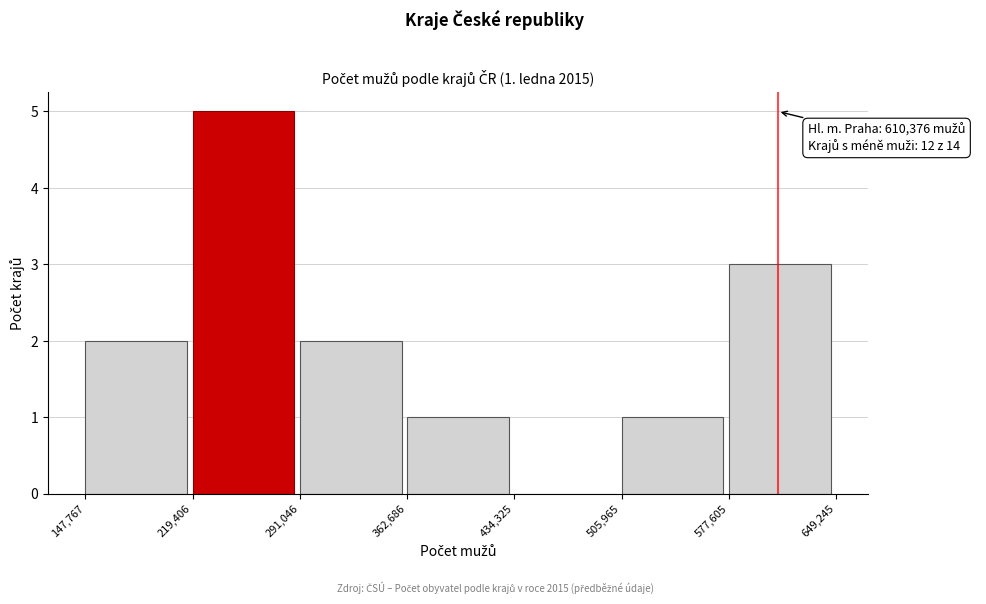

Over which range of the x-axis is the bar tallest?

219,406 to 291,046